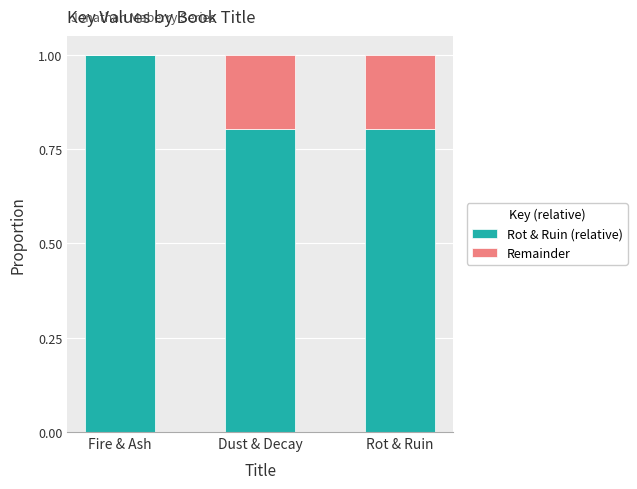

Read the Rot & Ruin (relative) value at Rot & Ruin.

0.8